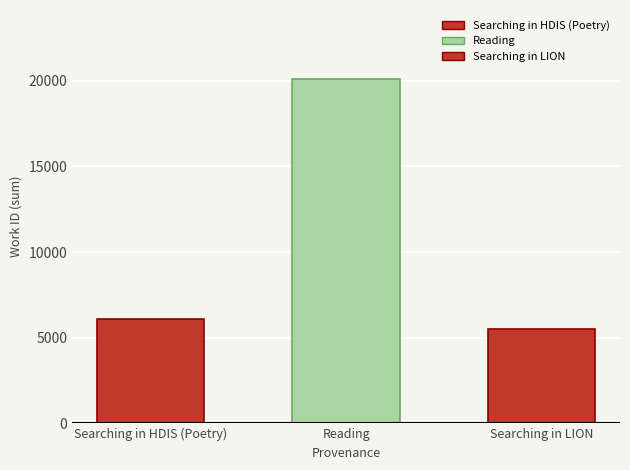

What is the difference between the maximum and second lowest values?

14036